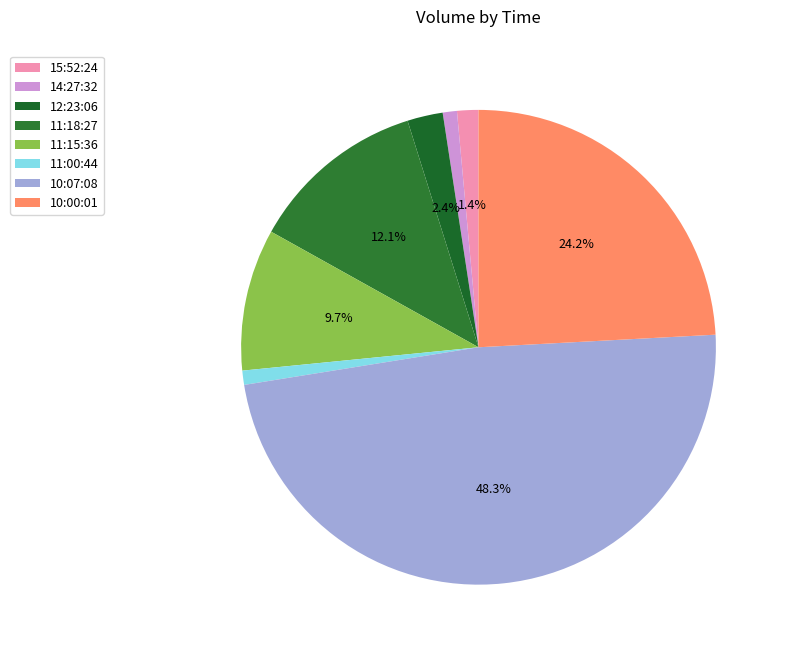

How many slices are in this pie chart?

8